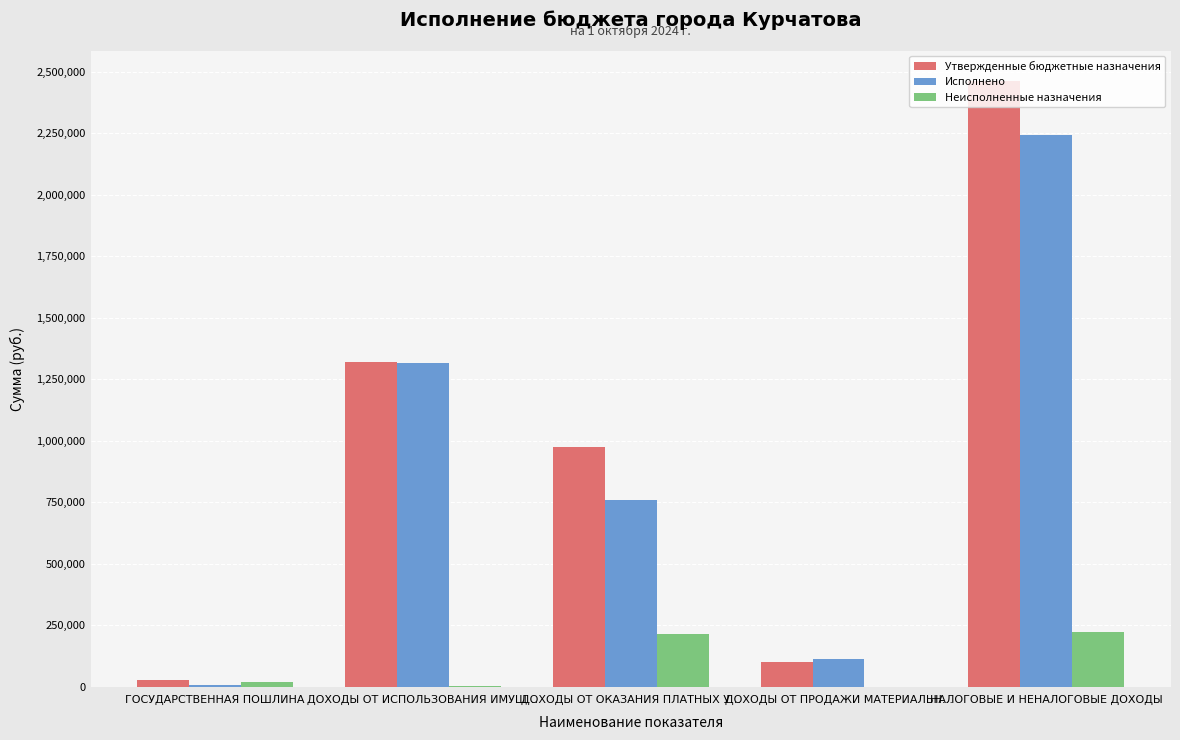

What are all the series names shown in the legend?

Утвержденные бюджетные назначения, Исполнено, Неисполненные назначения